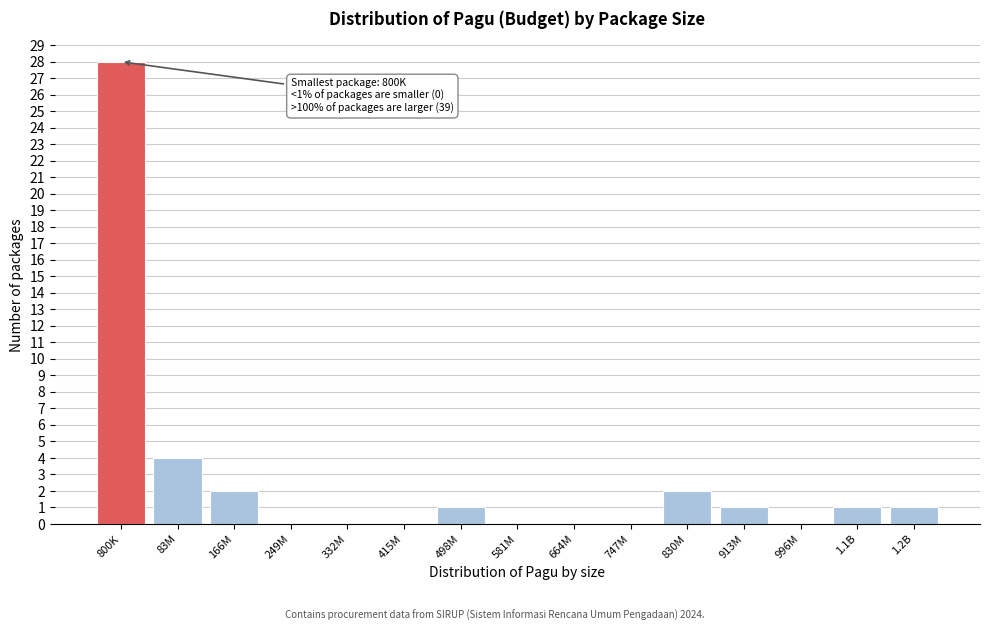

Reading right to left, transcribe all the data shown in this chart.

1.2B=1	1.1B=1	996M=0	913M=1	830M=2	747M=0	664M=0	581M=0	498M=1	415M=0	332M=0	249M=0	166M=2	83M=4	800K=28